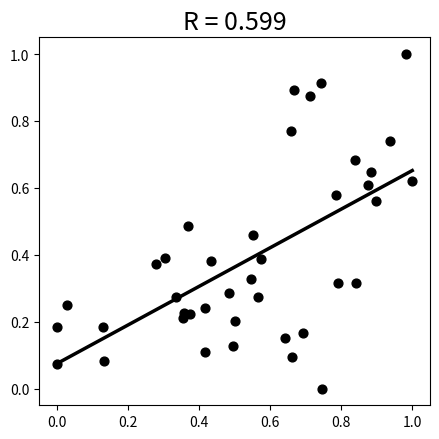

What is the range of X values (max minus min)?

1.0